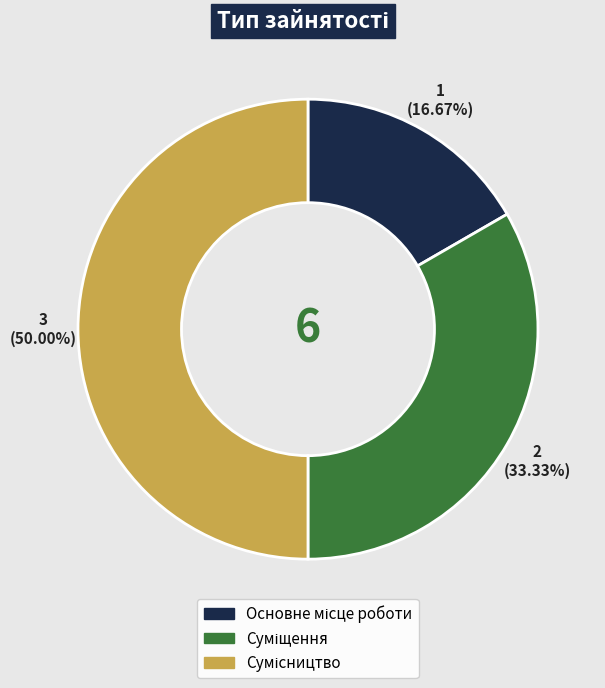

The Сумісництво slice represents 50% of the pie. True or false?

True